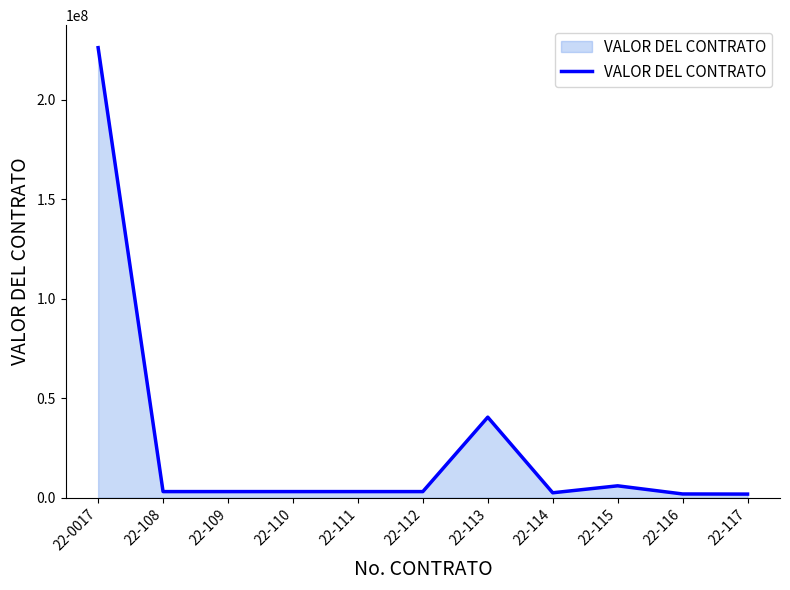

How many lines are shown in the chart?

1